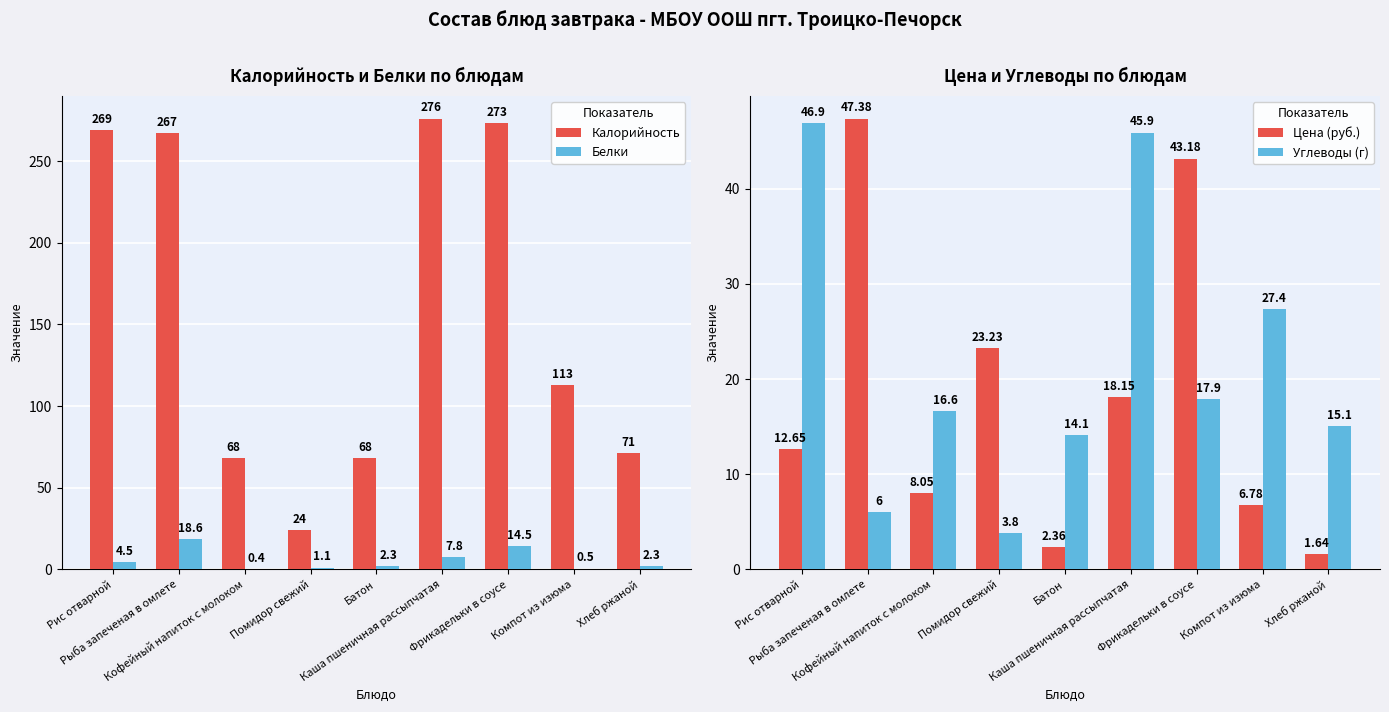

Rank the series at Помидор свежий from lowest to highest value.

Белки, Углеводы (г), Цена (руб.), Калорийность